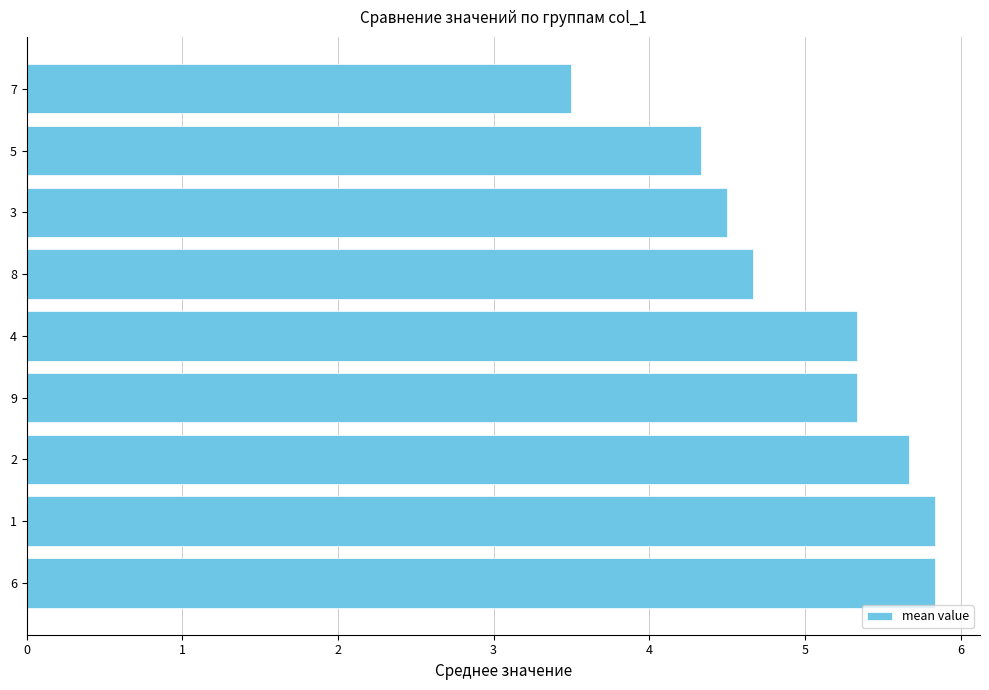

True or false: the data shows 8.4 at 4.

False